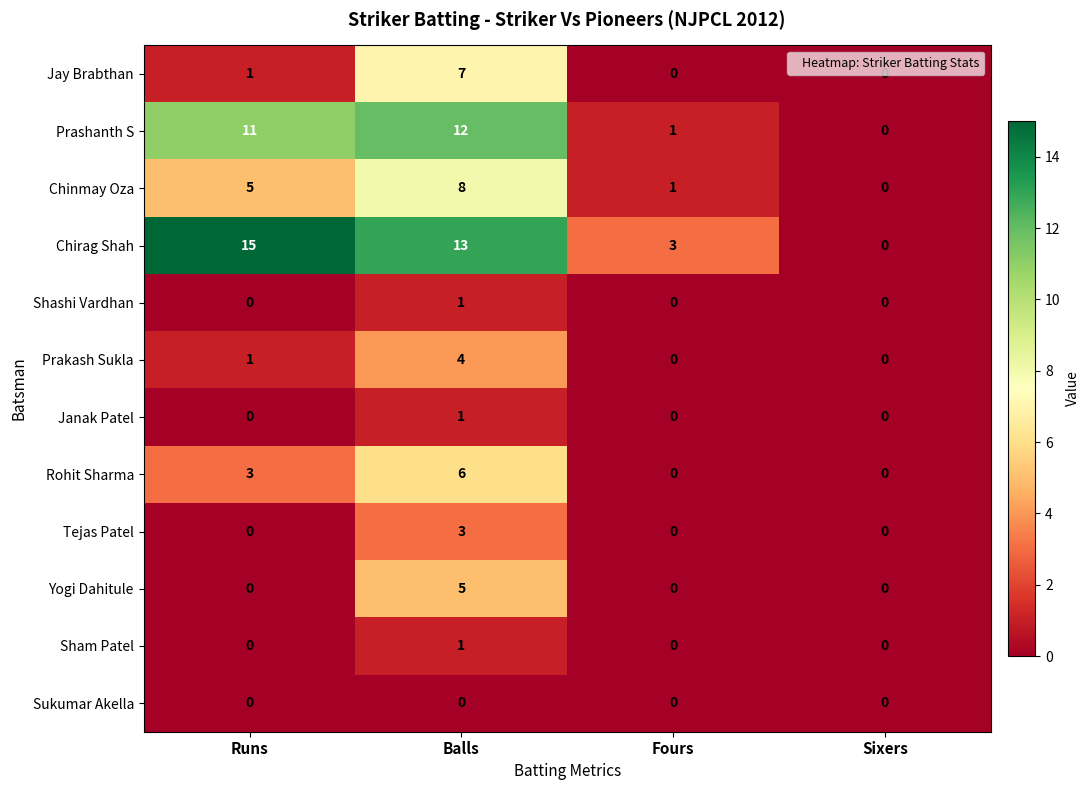

Which series has the largest range (max minus min)?

Chirag Shah